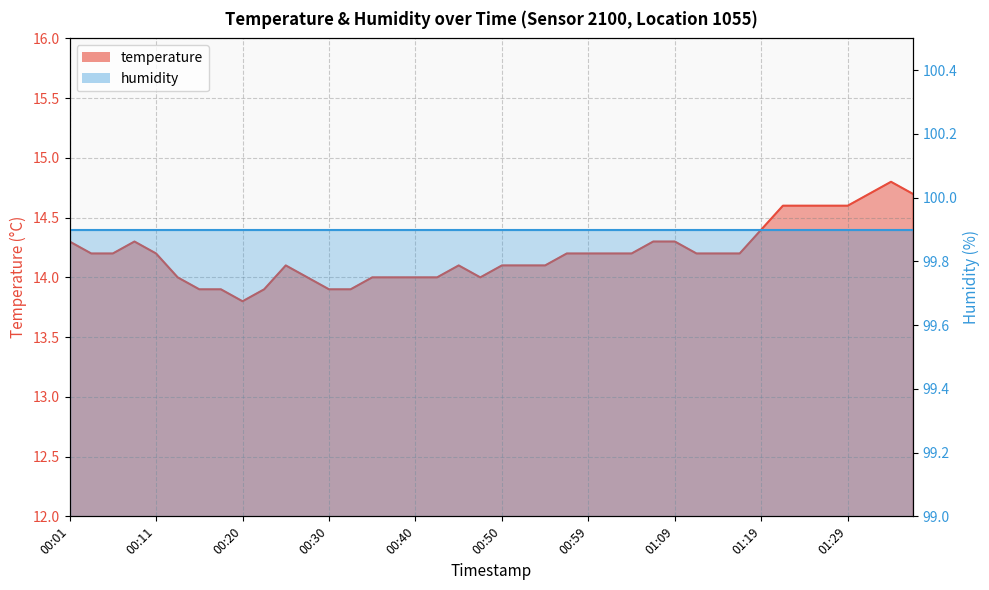

What is the value of the 11th point from the left?

14.1